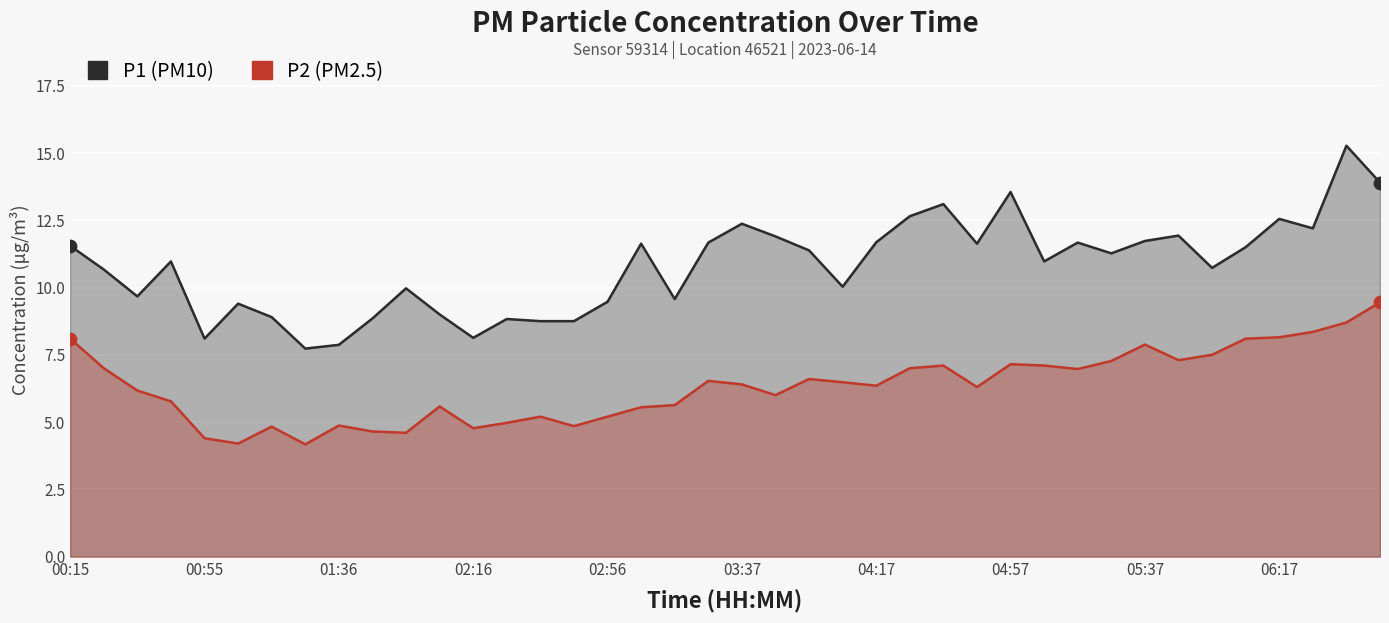

Which series has the largest total across all categories?

P1